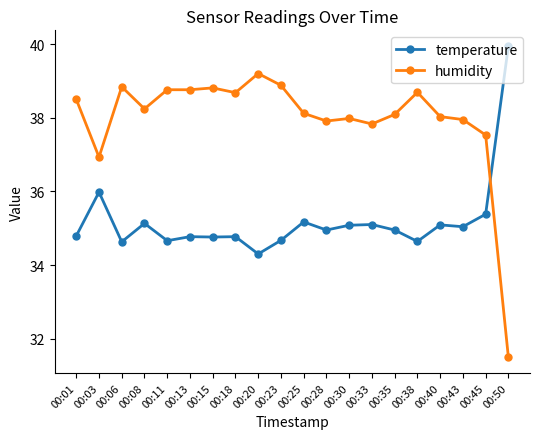

At which category does temperature reach its first local peak?

00:03